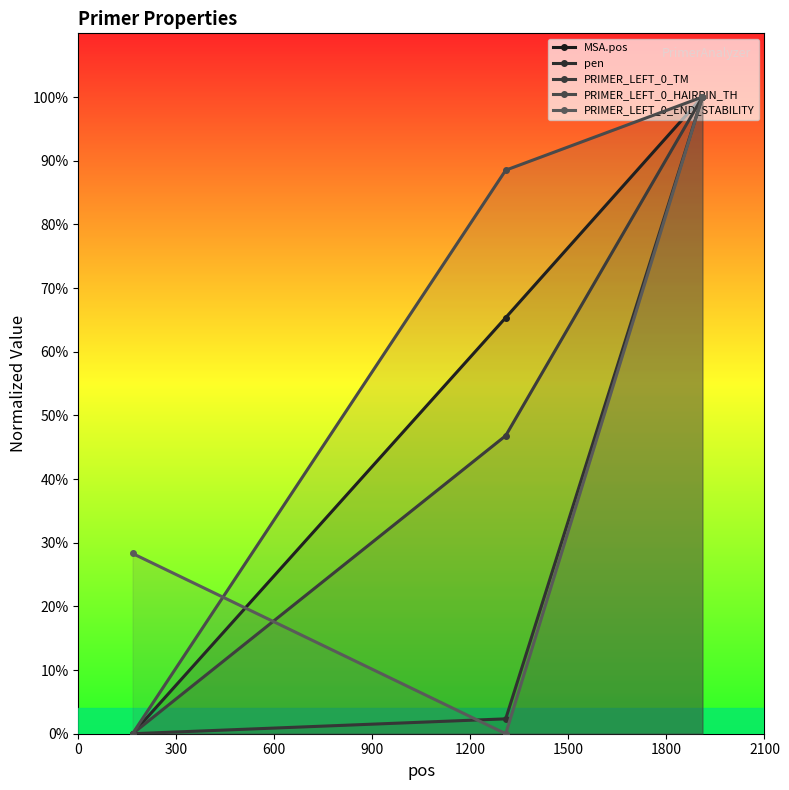

Does the chart display data point markers on the line(s)?

Yes